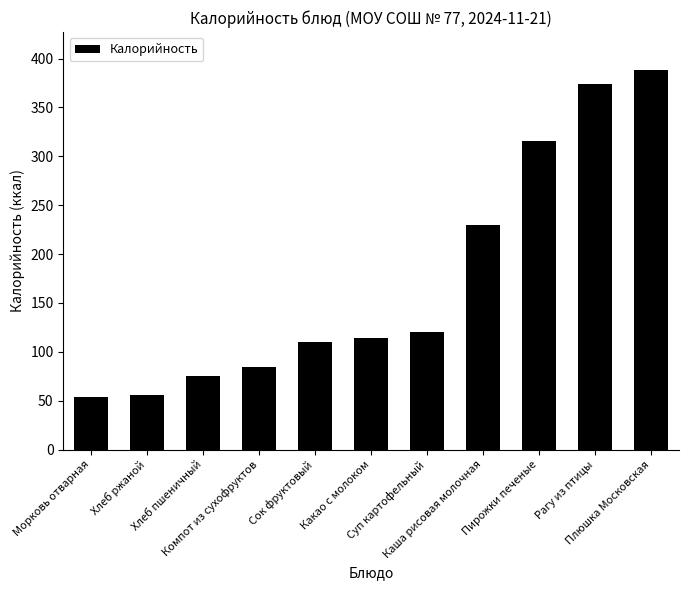

Does the chart contain stacked bars?

No